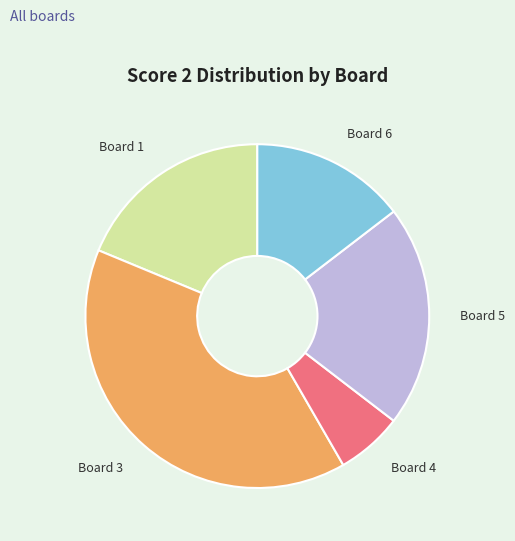

Count the number of slices in the pie.

5